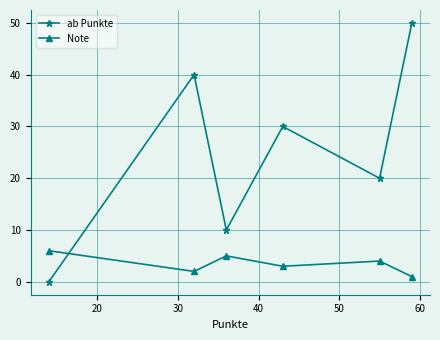

Reading left to right, what are all the values shown in this chart?

ab Punkte: 0	40	10	30	20	50
Note: 6	2	5	3	4	1